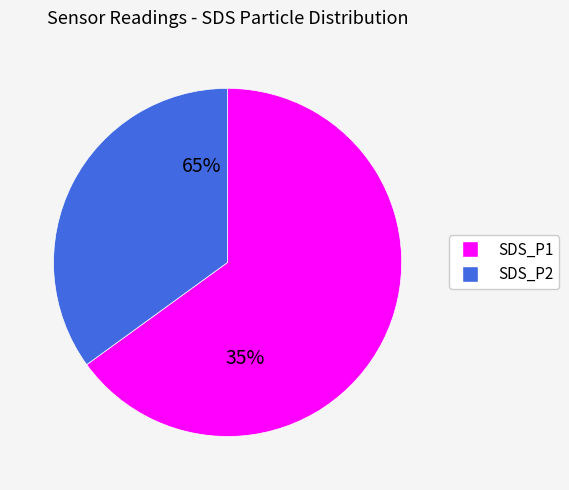

Rank the categories by value from highest to lowest.

SDS_P1, SDS_P2